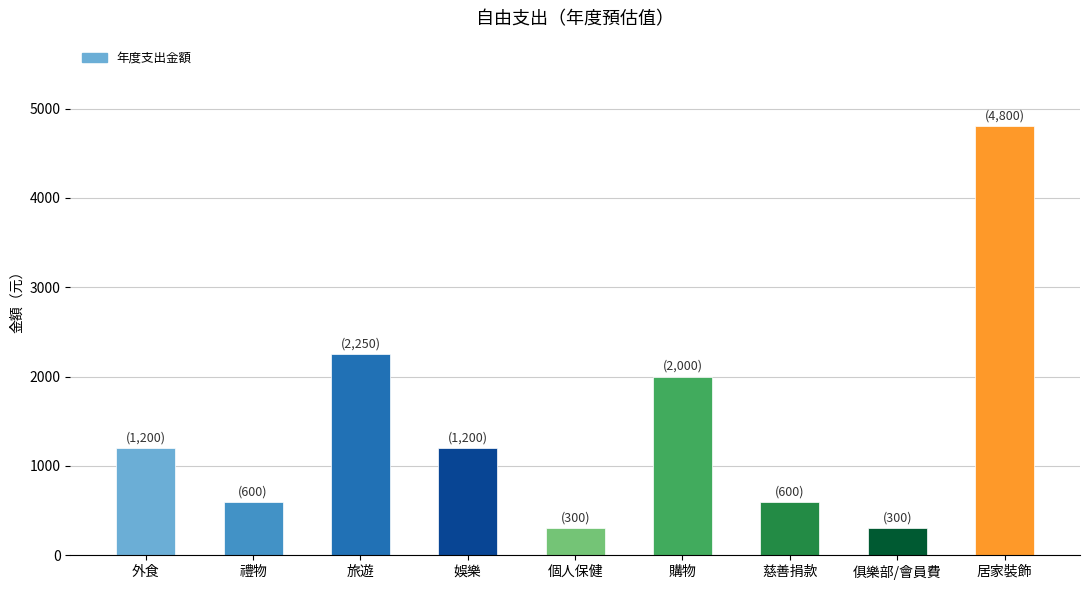

Which has a higher value, 居家裝飾 or 個人保健?

居家裝飾